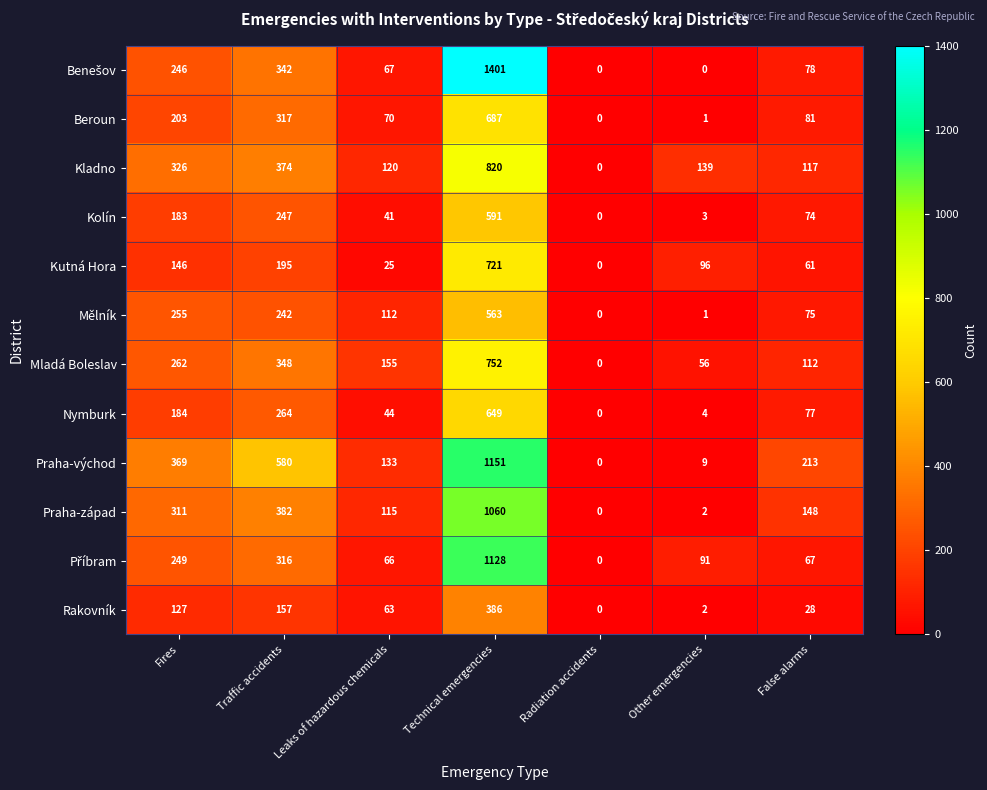

The value of Nymburk at False alarms is 118. True or false?

False